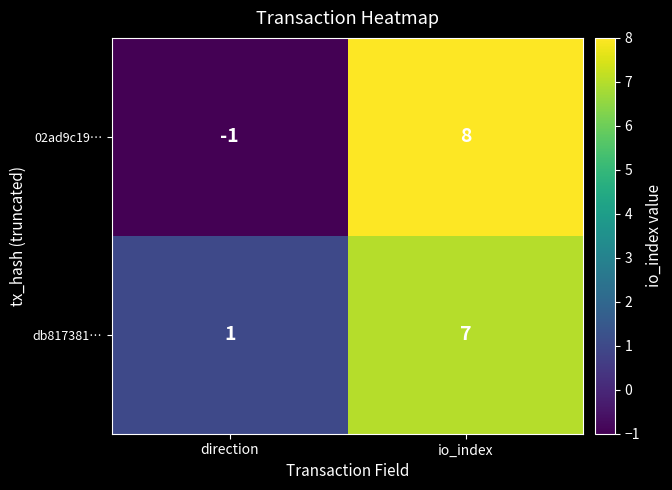

Rank the series at direction from lowest to highest value.

02ad9c19…, db817381…